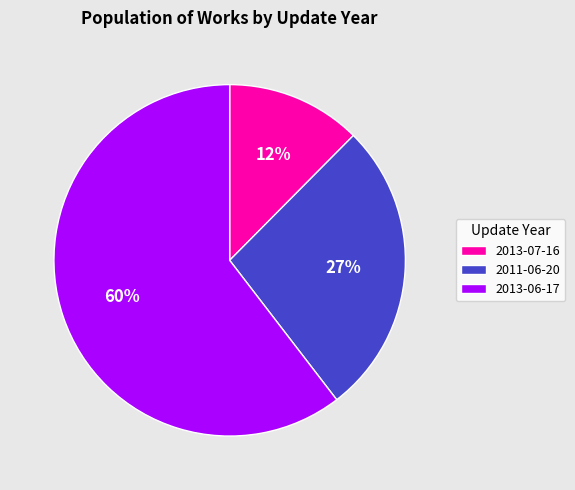

Between 2011-06-20 and 2013-07-16, which is larger?

2011-06-20